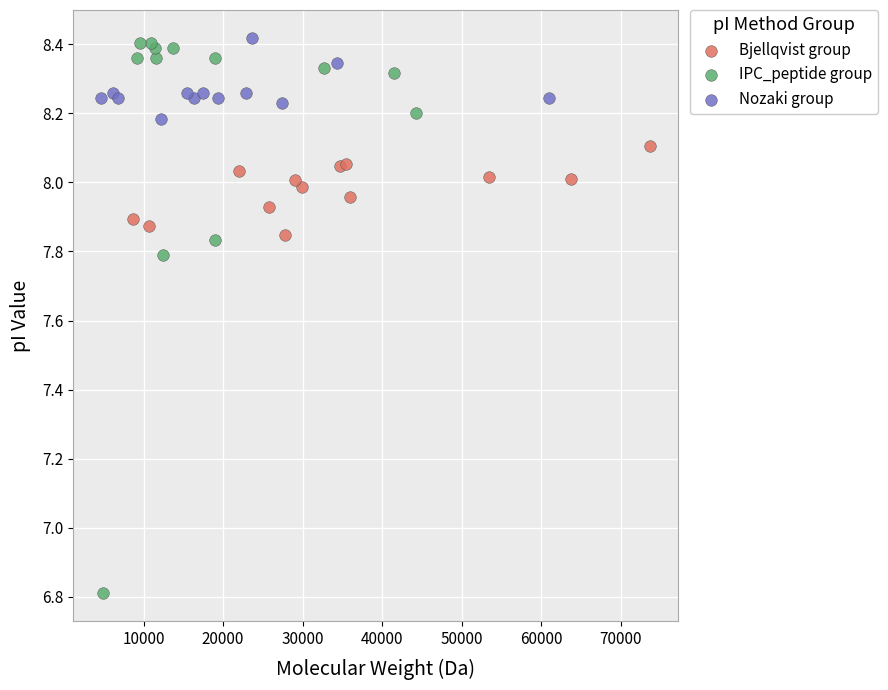

Which series has the largest Y range (max minus min)?

IPC_peptide group